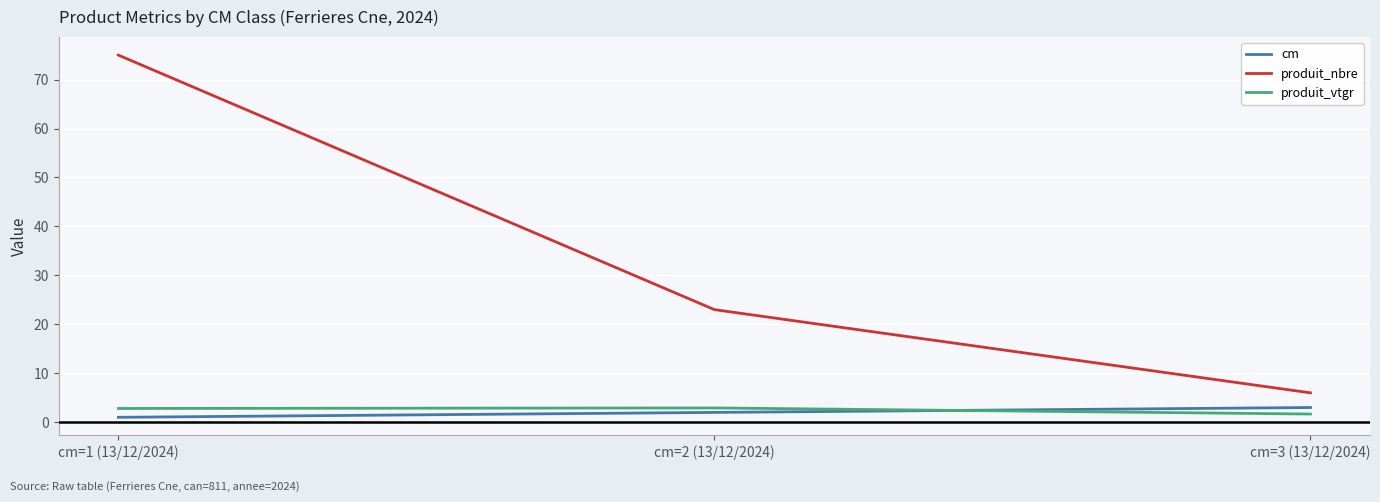

At which category is the sum across all series the highest?

cm=1 (13/12/2024)